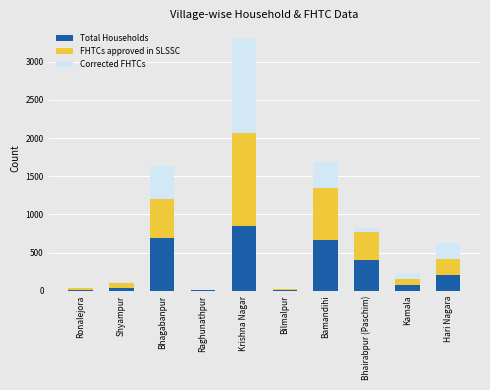

How many data points does each series have?

10